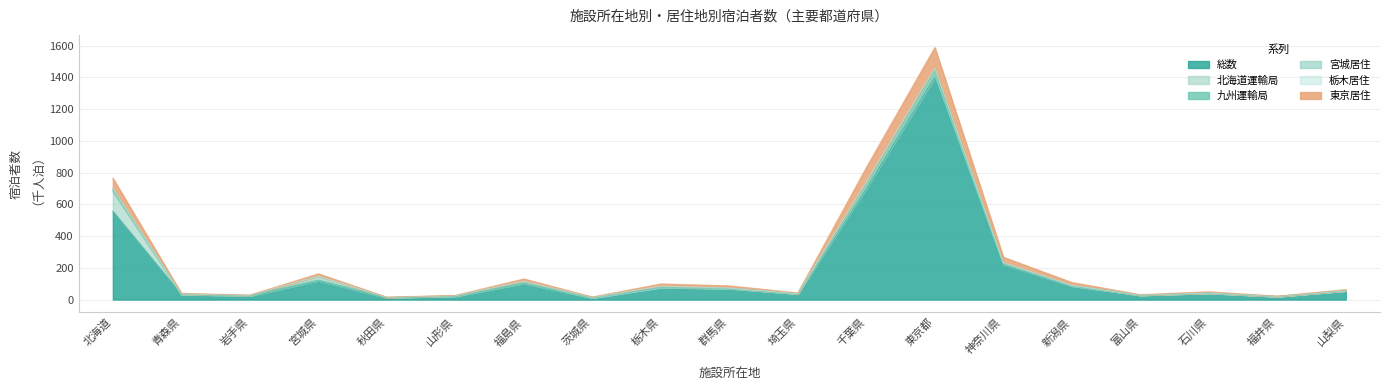

The value of 九州運輸局 at 富山県 is 27.9. True or false?

True